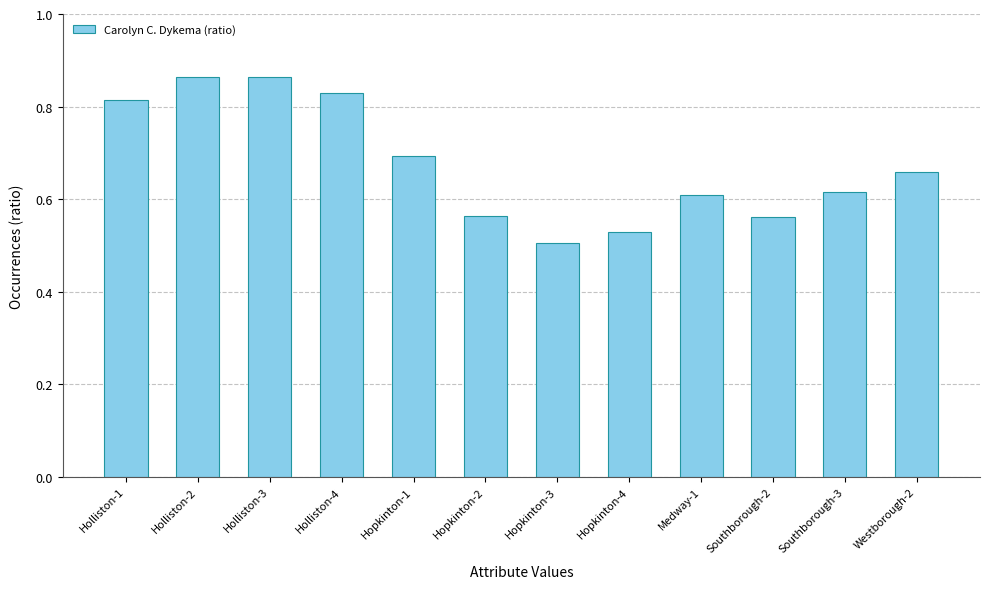

How many bars are there in total?

12